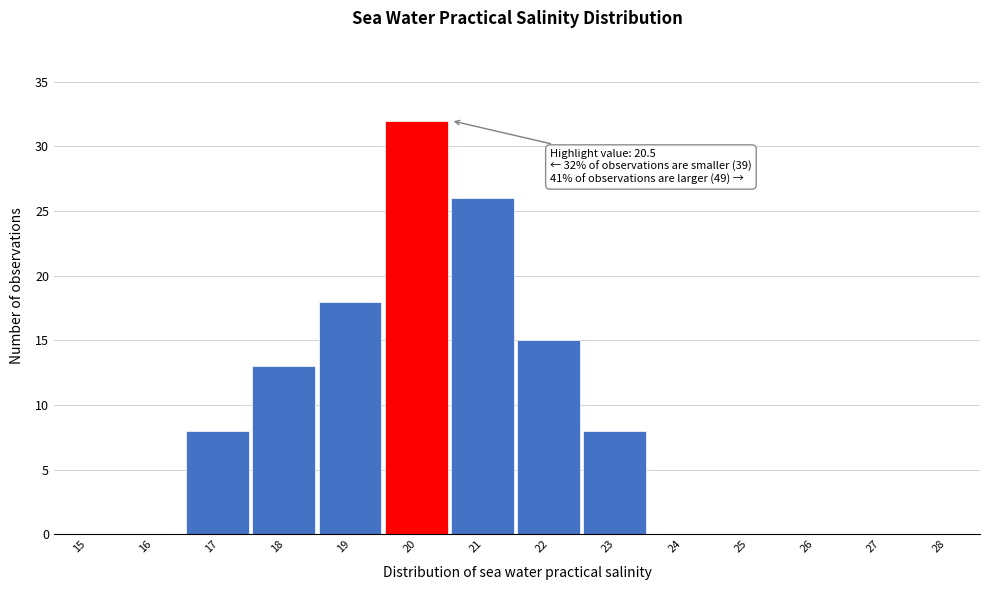

Reading left to right, transcribe all the data shown in this chart.

15=0	16=0	17=8	18=13	19=18	20=32	21=26	22=15	23=8	24=0	25=0	26=0	27=0	28=0